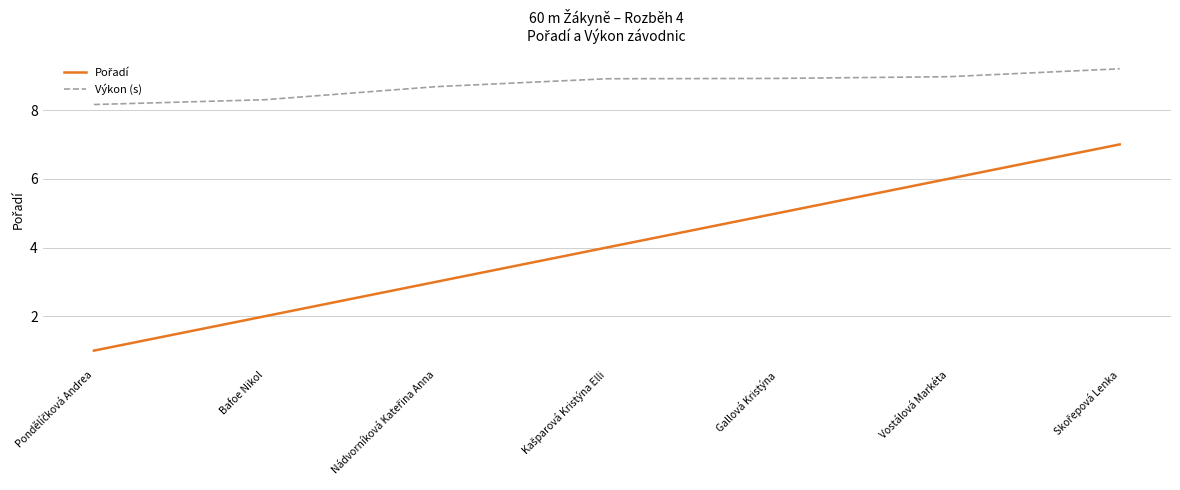

What is the total value across all series at Gallová Kristýna?

13.9